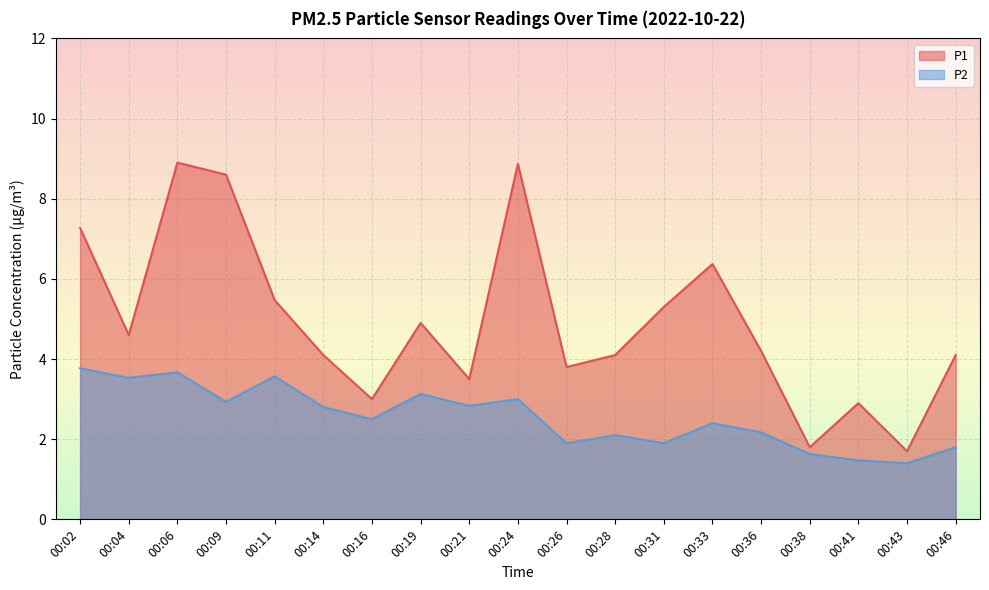

How many lines are shown in the chart?

2